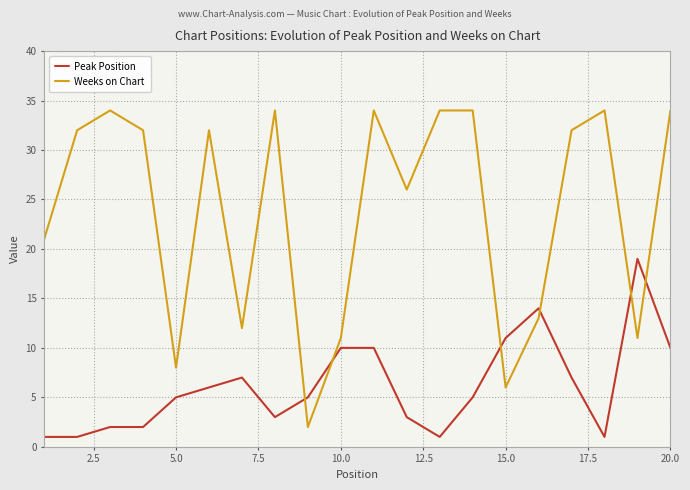

What are all the series names shown in the legend?

Peak Position, Weeks on Chart